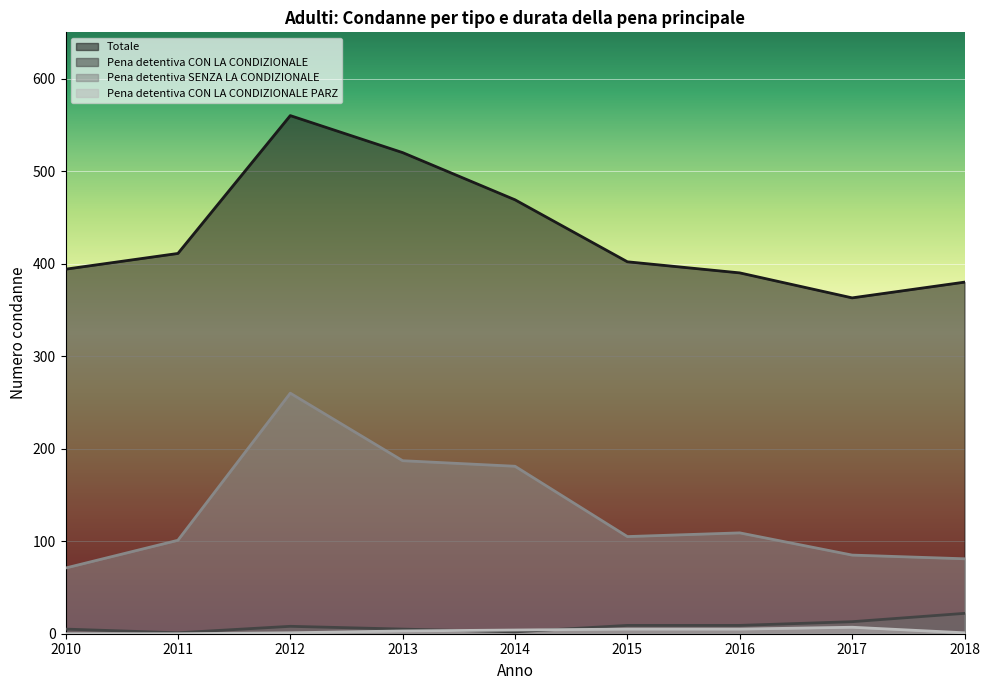

Reading left to right, transcribe all the data shown in this chart.

Totale: 394	411	560	520	469	402	390	363	380
Pena detentiva CON LA CONDIZIONALE: 5	1	8	5	2	9	9	13	22
Pena detentiva SENZA LA CONDIZIONALE: 71	101	260	187	181	105	109	85	81
Pena detentiva CON LA CONDIZIONALE PARZ: 0	0	1	3	4	5	5	7	1